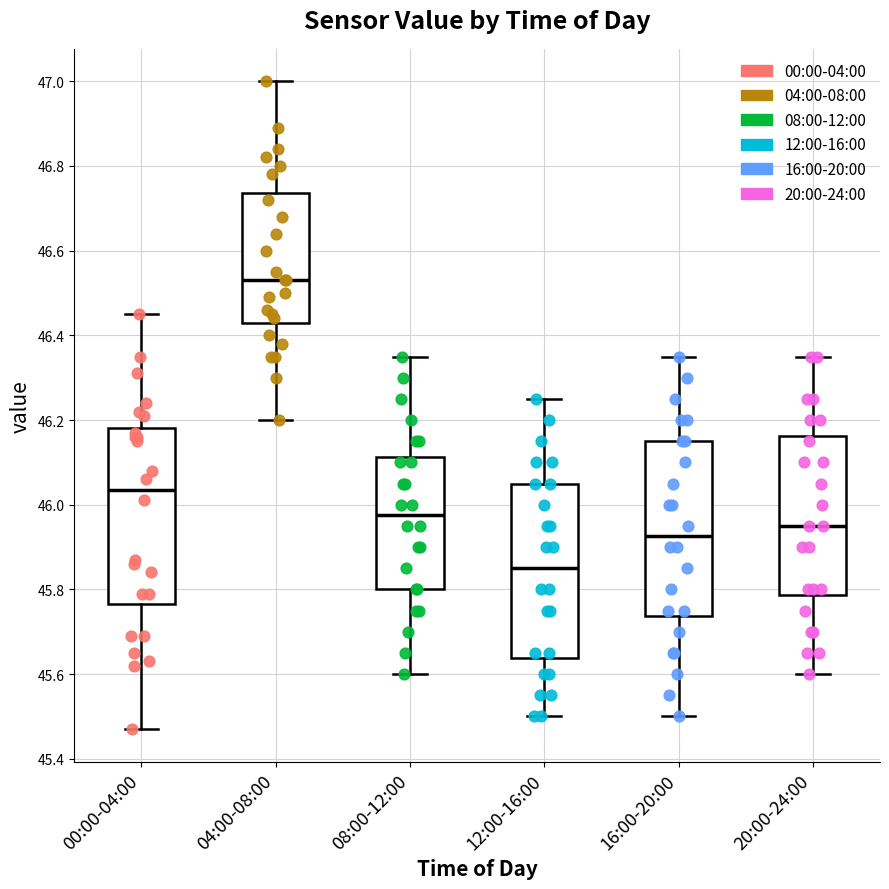

Reading left to right, read every box against the y-axis: the position of its median line, the range the box covers, and the ends of its whiskers. The values are not printed on the chart, so give them approximately, as read against the axis.

00:00-04:00: median 46.04, box 45.76 to 46.18, whiskers 45.48 to 46.46
04:00-08:00: median 46.54, box 46.44 to 46.74, whiskers 46.20 to 47.00
08:00-12:00: median 45.98, box 45.80 to 46.12, whiskers 45.60 to 46.36
12:00-16:00: median 45.86, box 45.64 to 46.06, whiskers 45.50 to 46.26
16:00-20:00: median 45.92, box 45.74 to 46.16, whiskers 45.50 to 46.36
20:00-24:00: median 45.96, box 45.78 to 46.16, whiskers 45.60 to 46.36